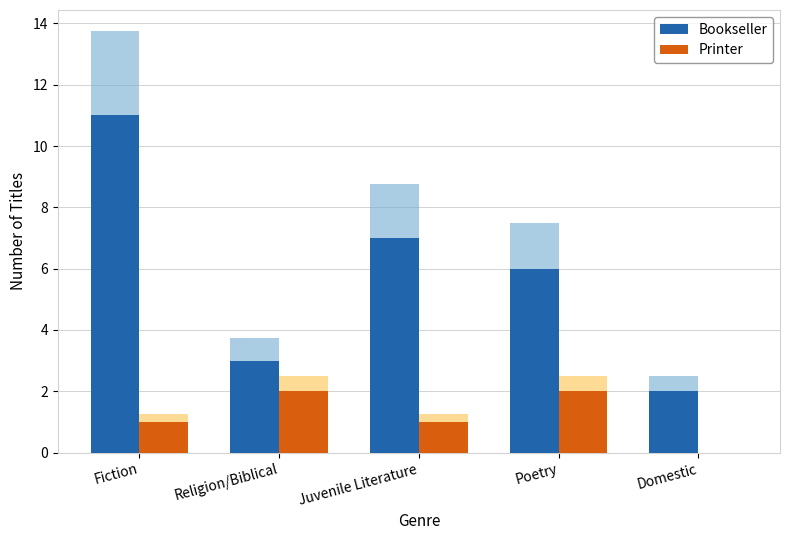

Reading left to right, transcribe all the data shown in this chart.

Bookseller: 11	3	7	6	2
Printer: 1	2	1	2	0